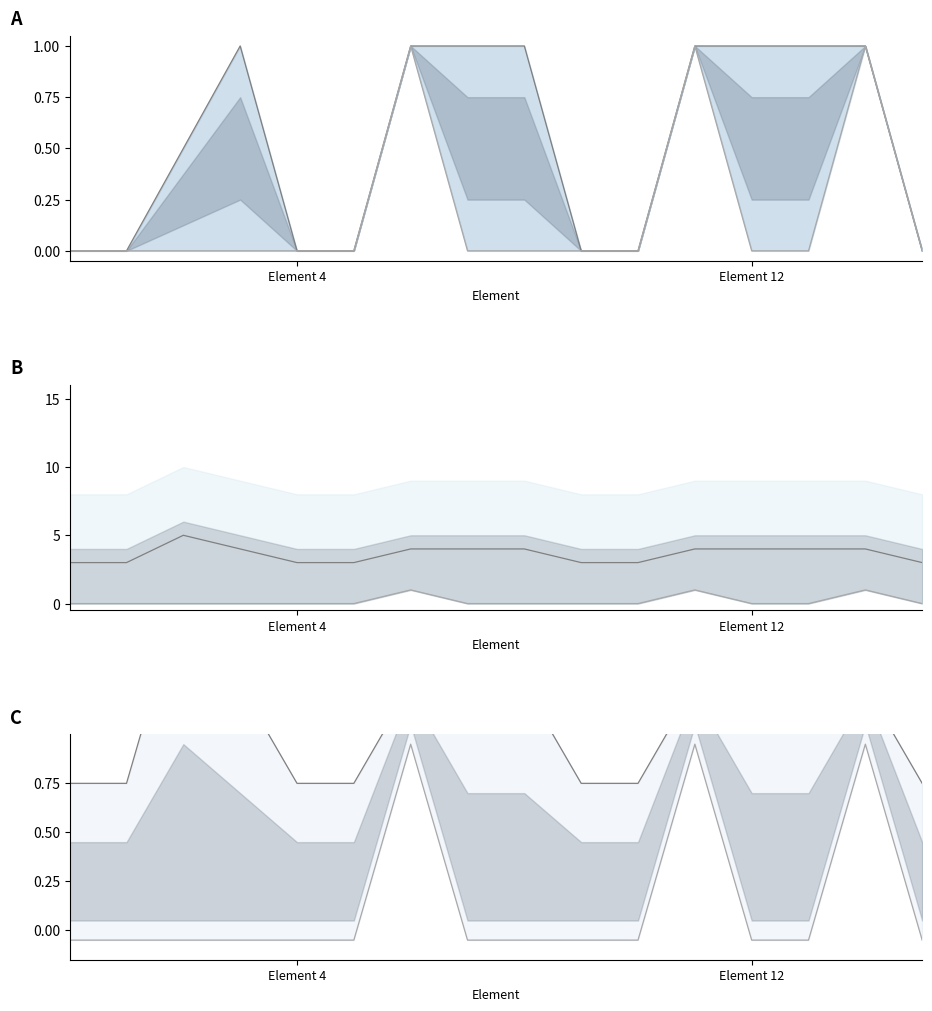

What is the difference between the maximum and minimum values in the Min series?

1.0